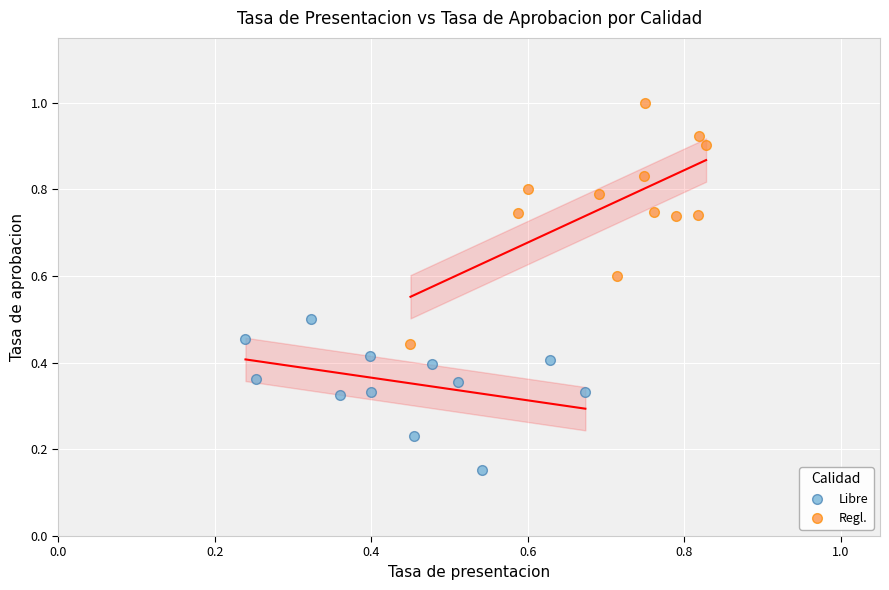

Which series contains the lowest Y value?

Libre